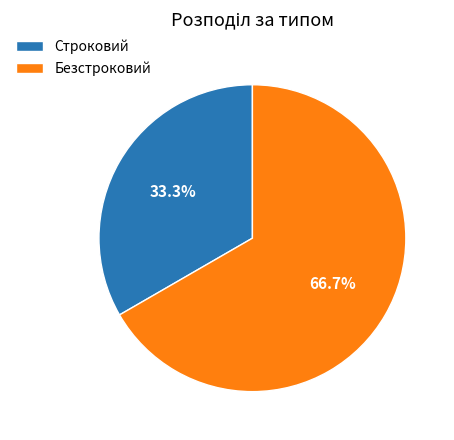

True or false: Строковий accounts for 33% of the total.

True